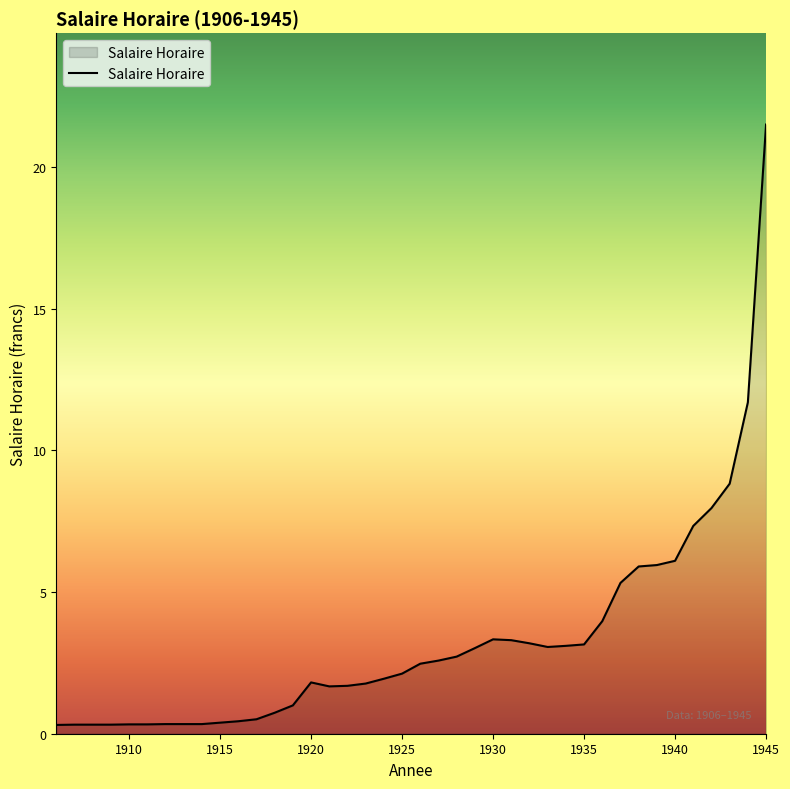

Does the chart display data point markers on the line(s)?

No